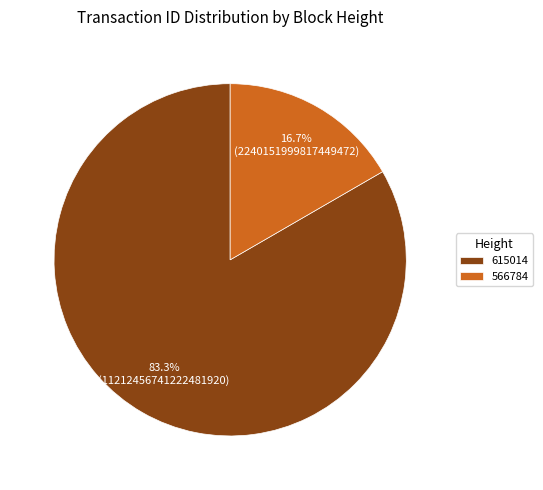

Which has a higher value, 566784 or 615014?

615014